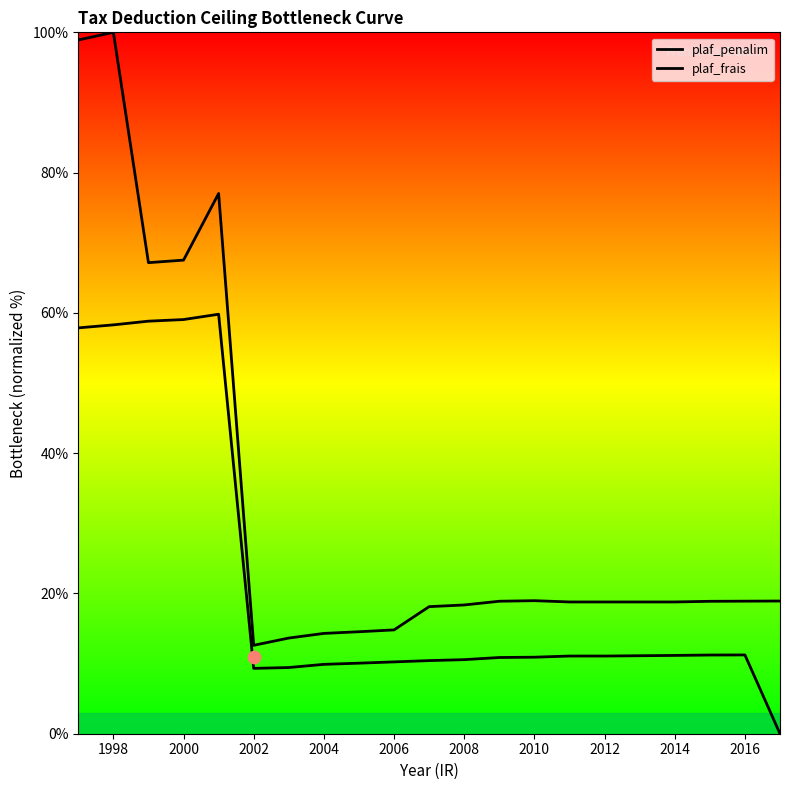

Which series contains the highest Y value?

plaf_penalim